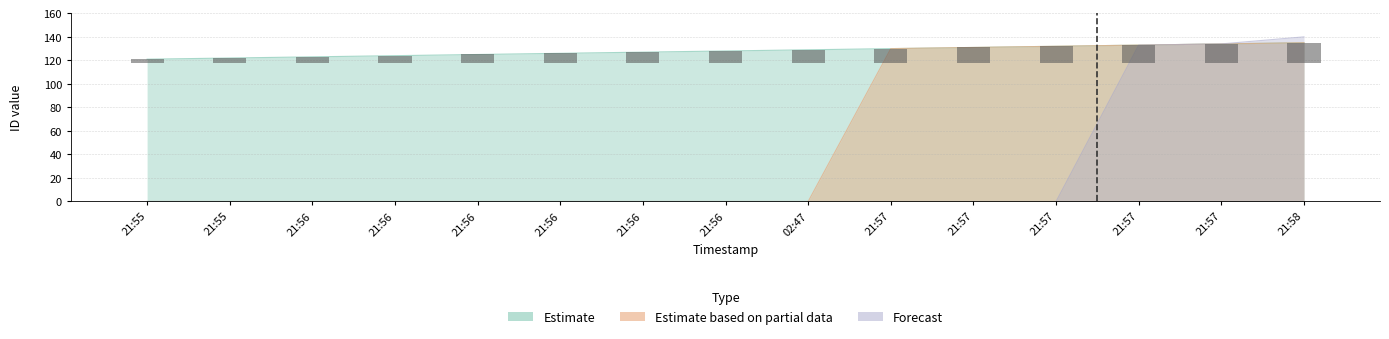

The value of Estimate based on partial data at 21:56 is 0. True or false?

True